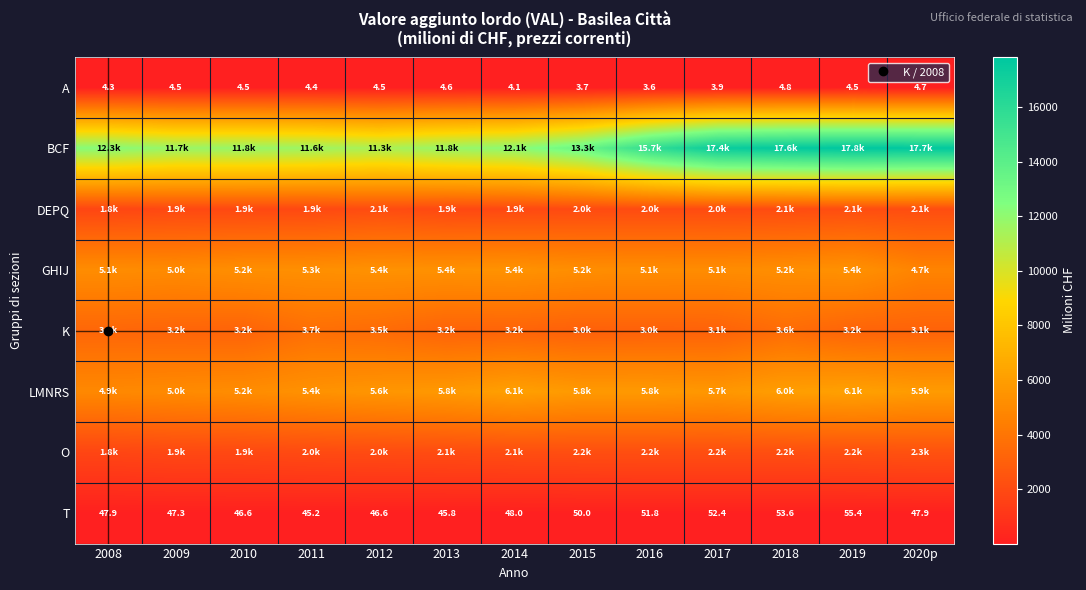

How many values in the K series exceed 3170?

7